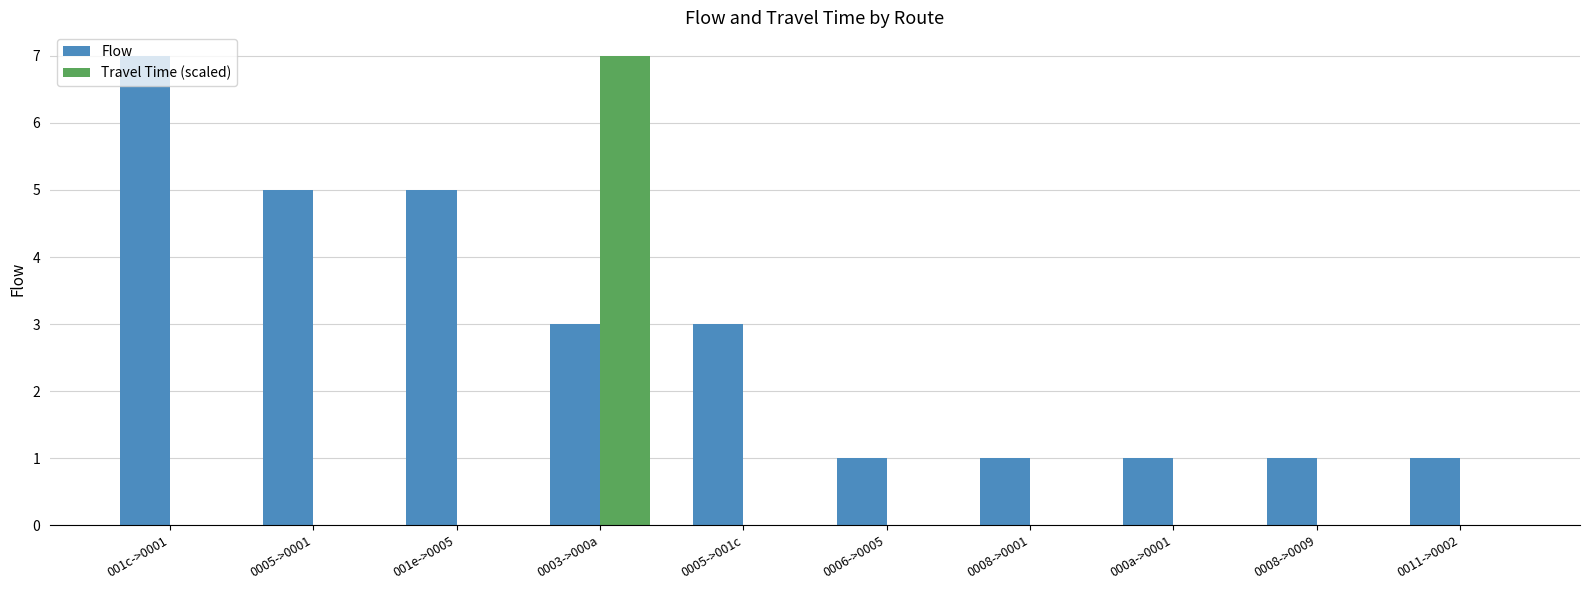

What is the maximum value shown in the chart?

7